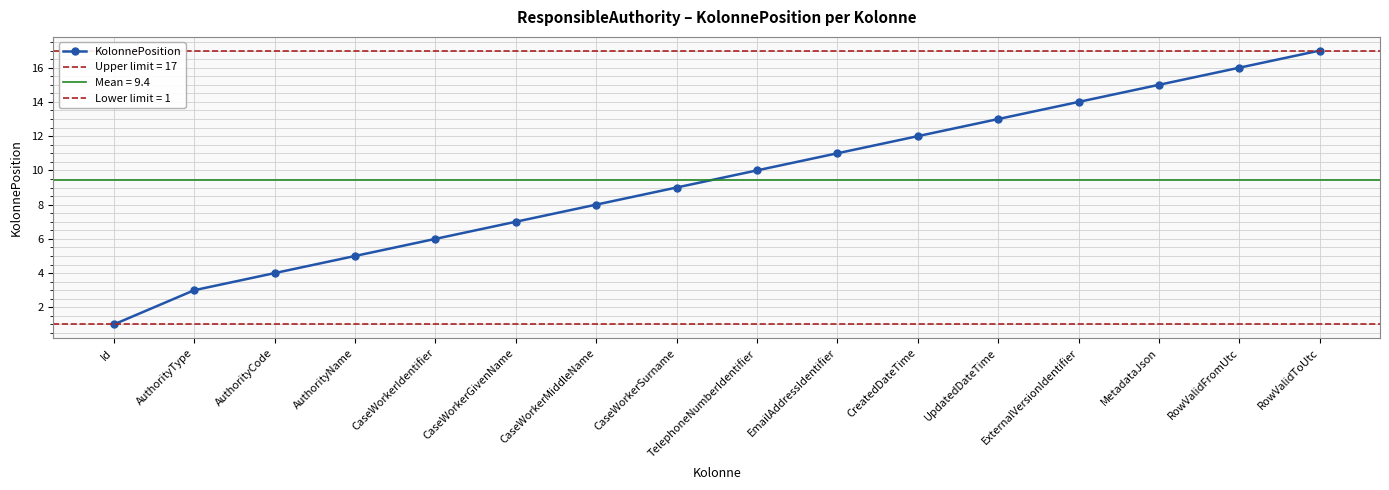

True or false: there are more than 0 points higher than both neighbors.

False